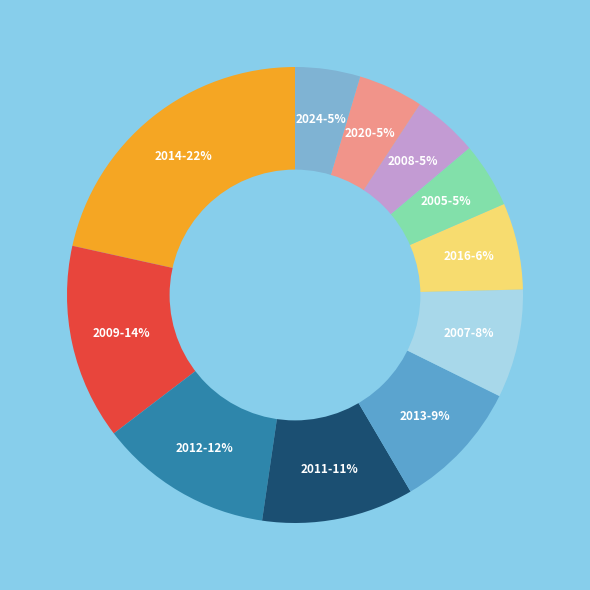

How many segments does this pie chart have?

11